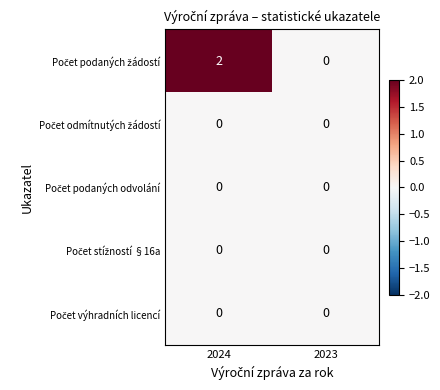

At which category is the sum across all series the highest?

2024